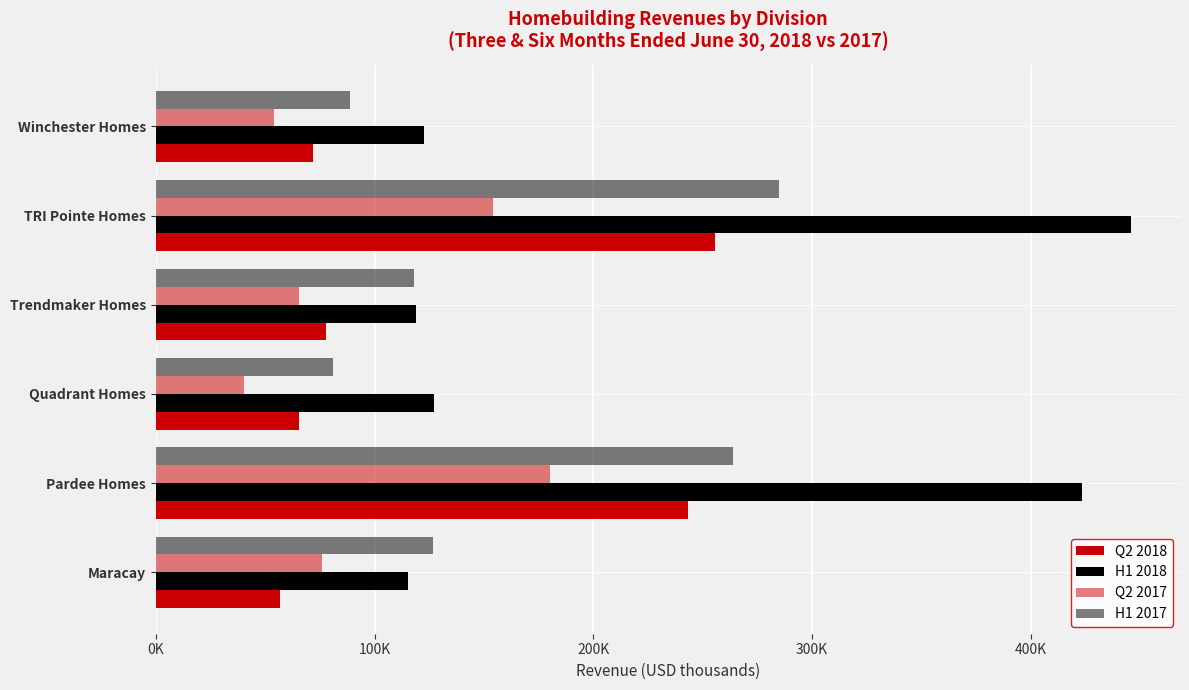

Which series has the widest spread of values?

H1 2018